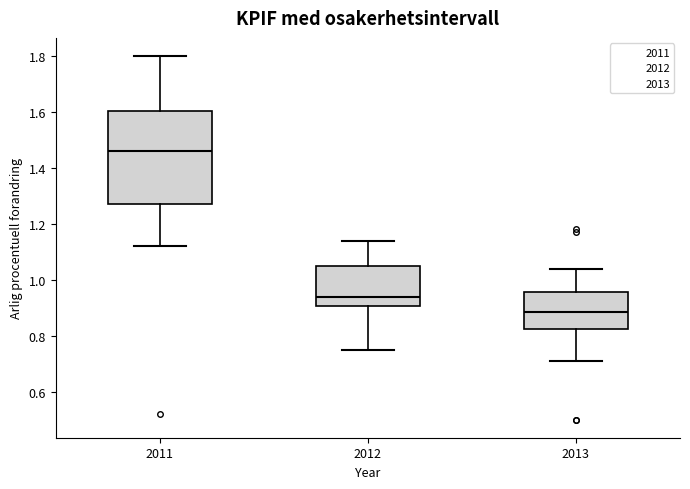

Where does the lower whisker of the box at x = 2011 end on the y-axis? The values are not printed on the chart, so give them approximately, as read against the axis.

1.12